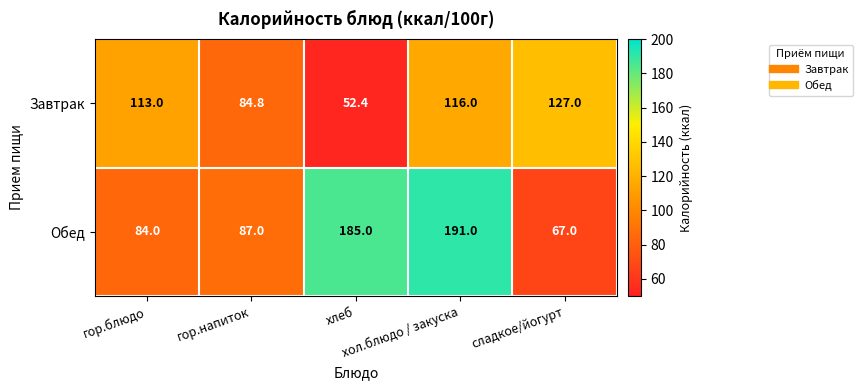

What is the sum of all Обед values?

614.0